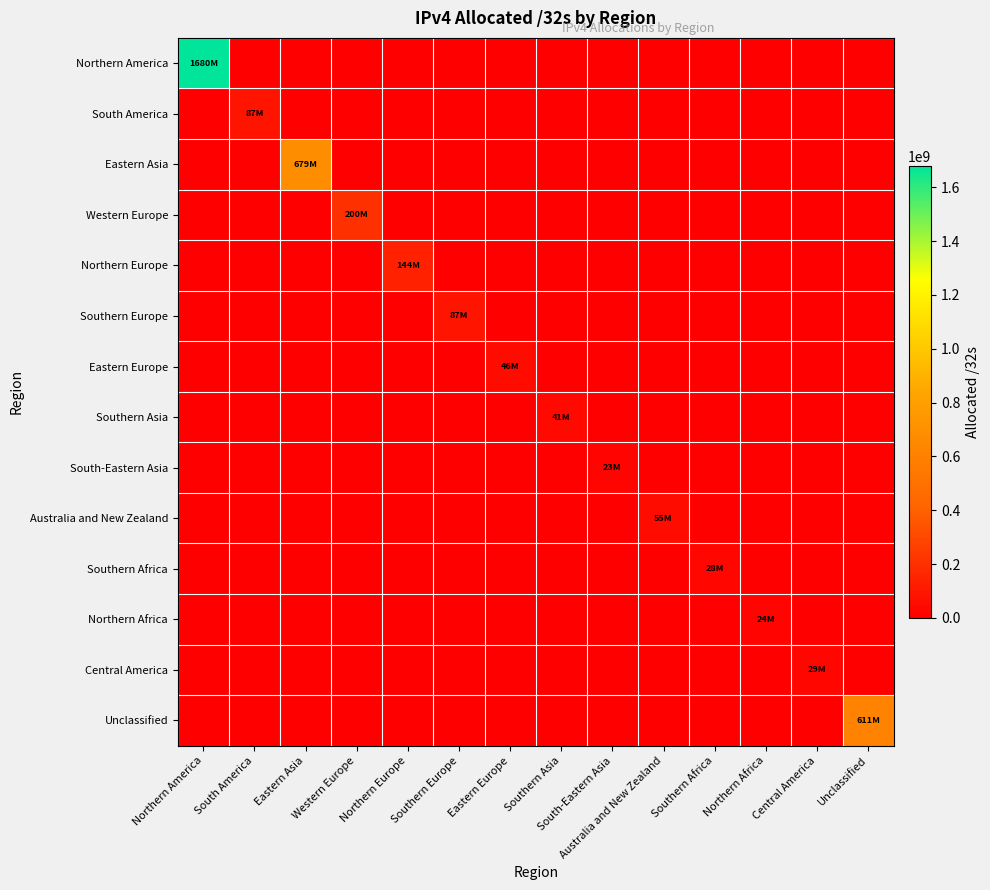

Between Eastern Europe and South-Eastern Asia, which is larger?

Eastern Europe